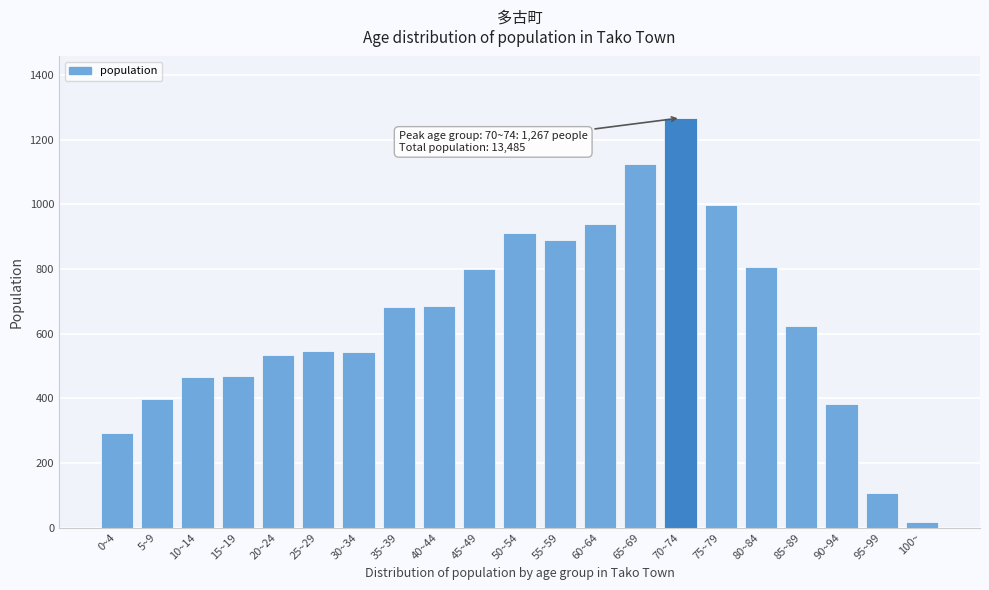

The value at 75~79 is 999. True or false?

True